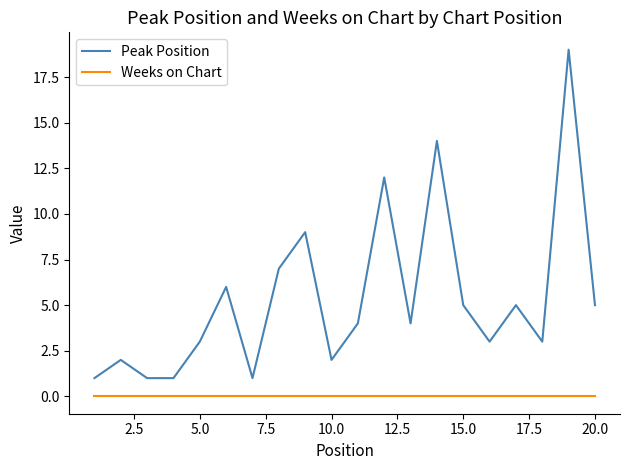

Which series has the largest total across all categories?

Peak Position